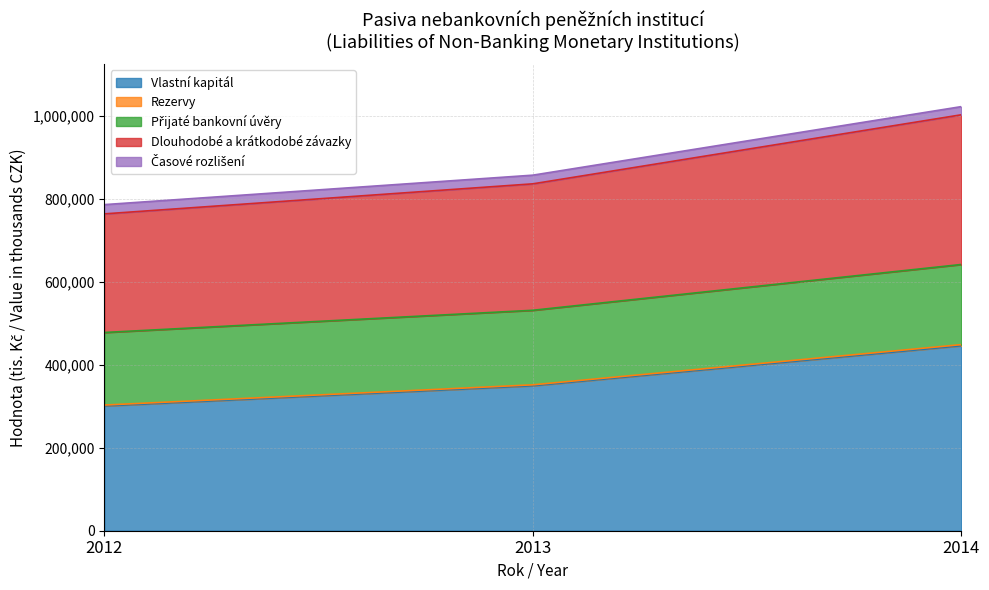

At which category is the sum across all series the highest?

2014